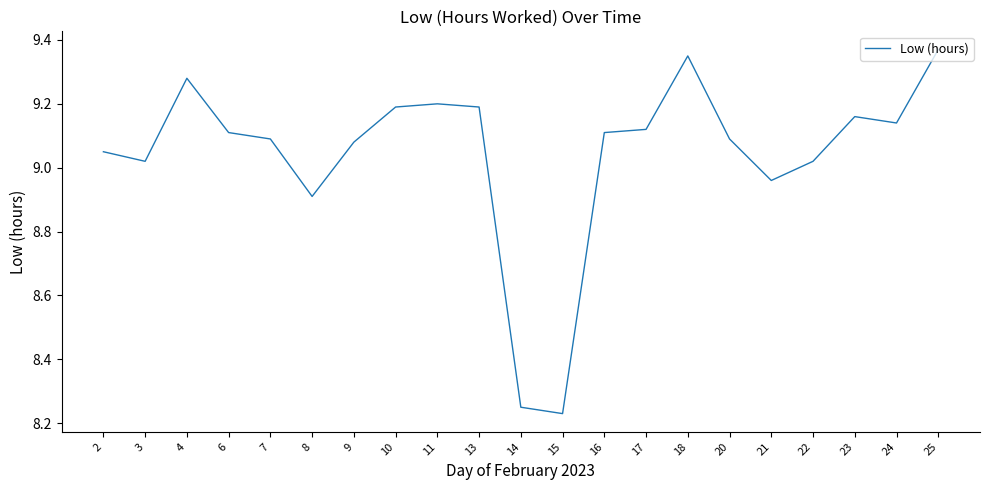

At which label is the value closest to 8?

15